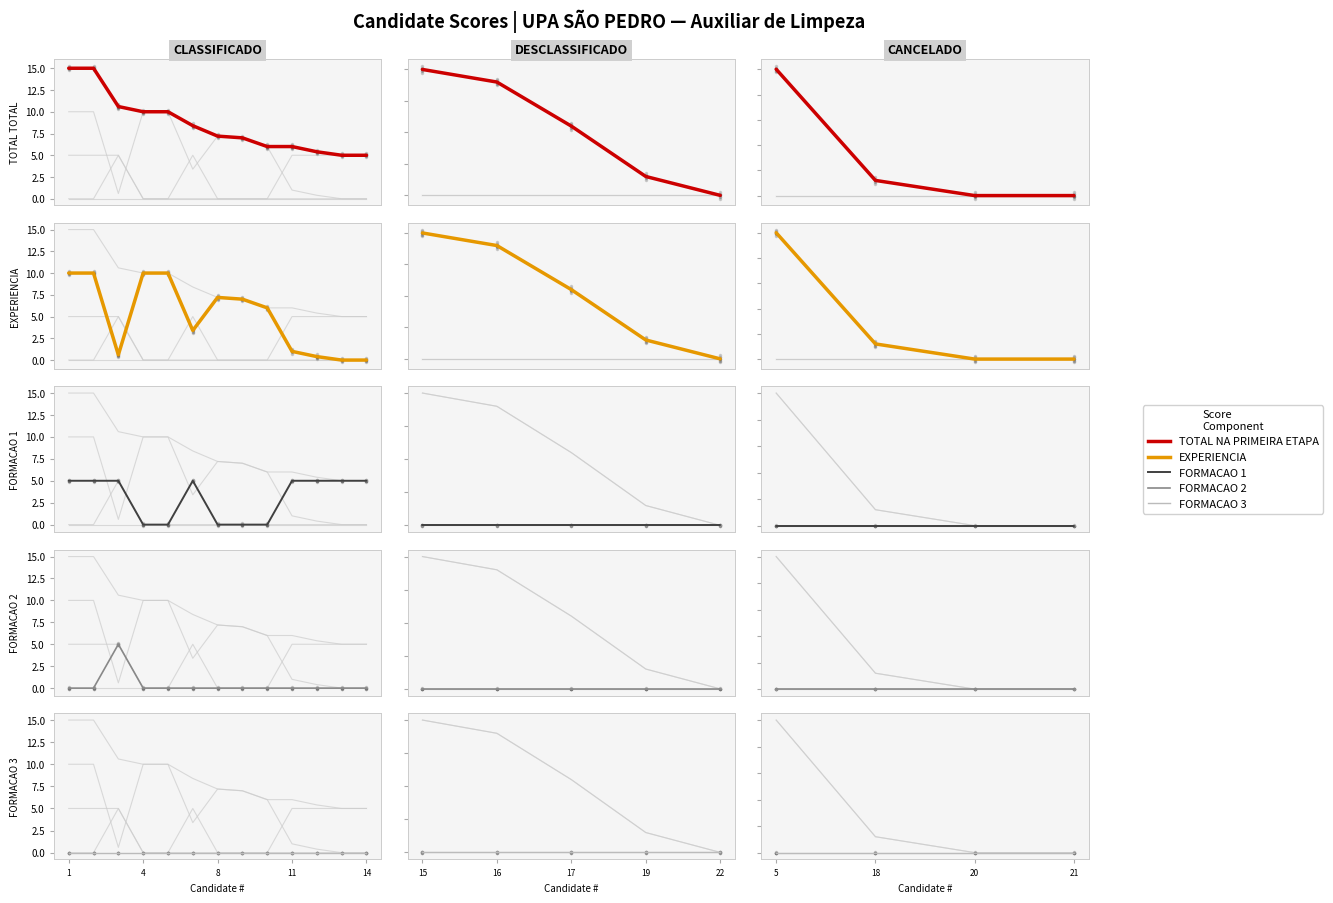

Does the chart have visible grid lines?

No